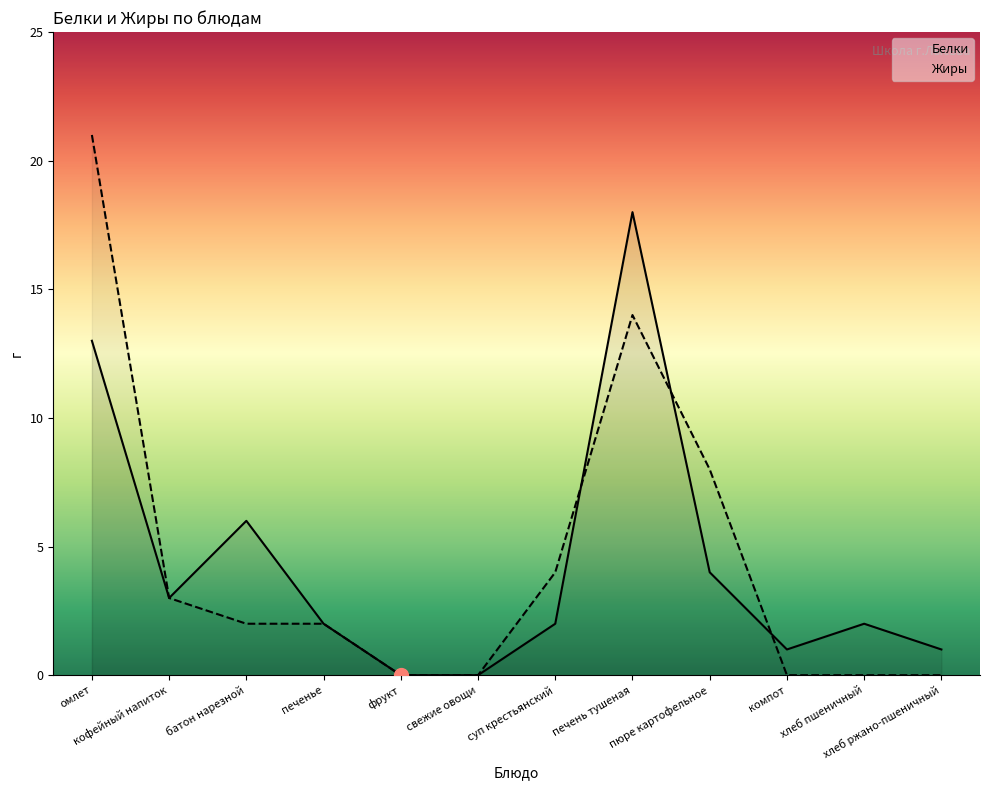

Is it true that Белки equals 6 at батон нарезной?

True